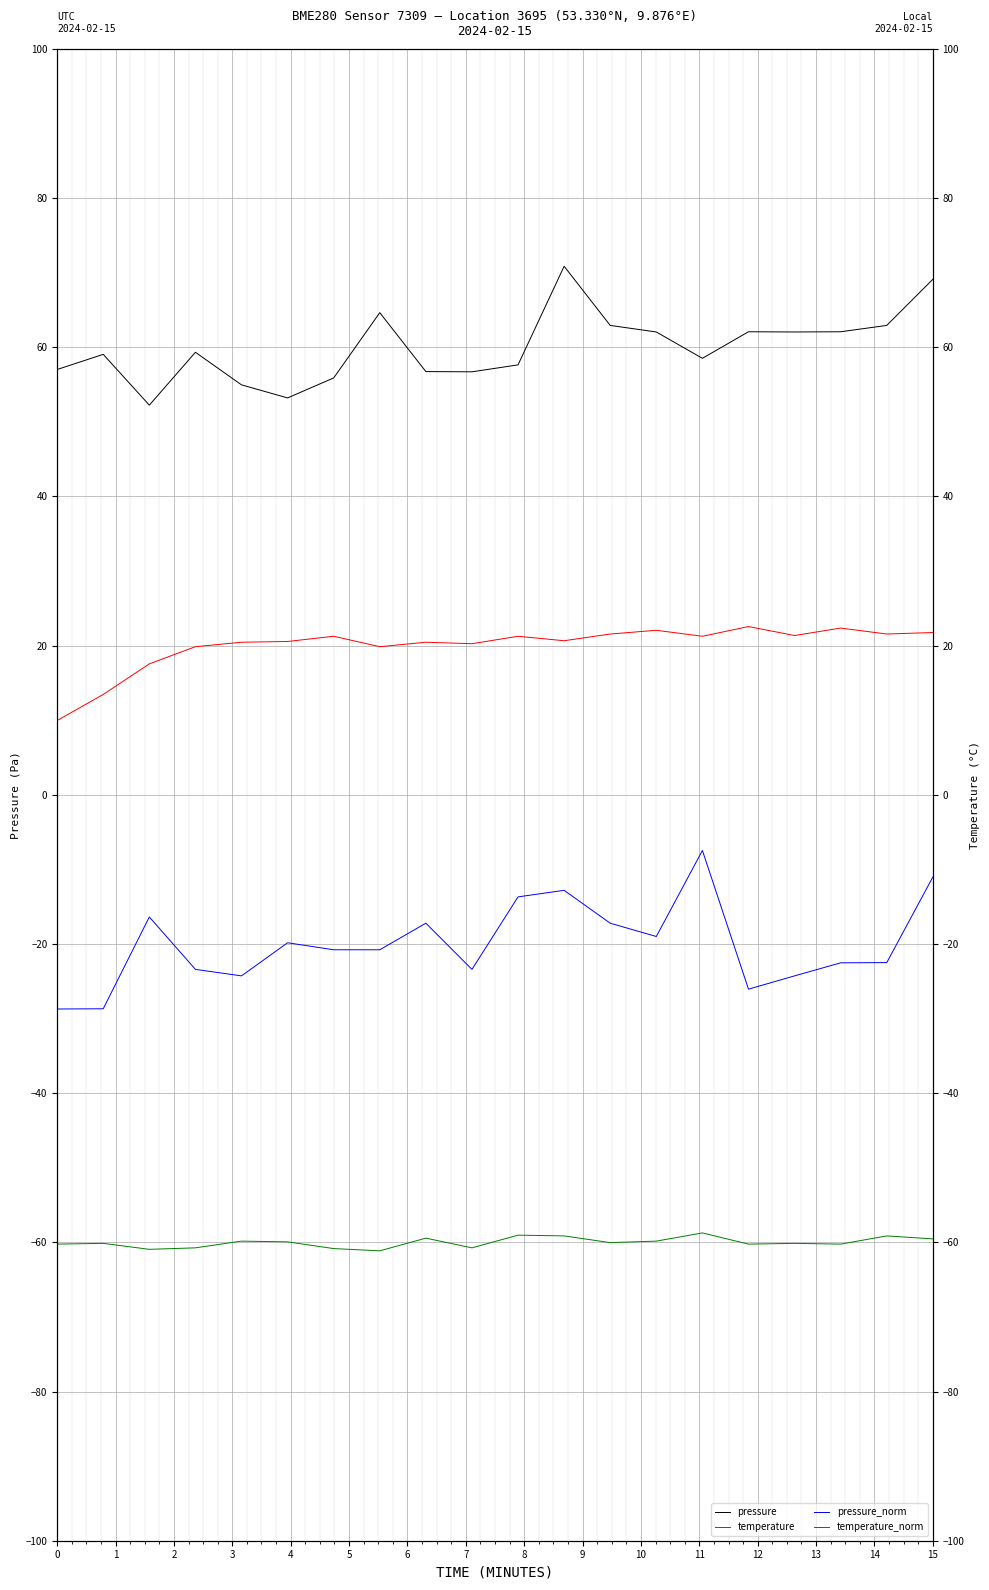

What is the spread (max minus min) of values at 1?

113.2